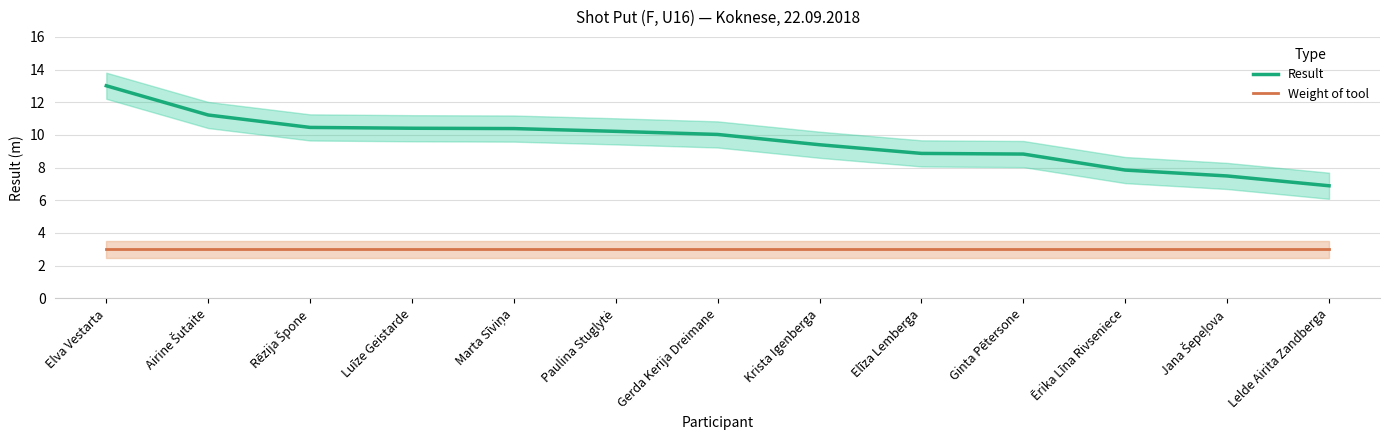

How many lines are shown in the chart?

2